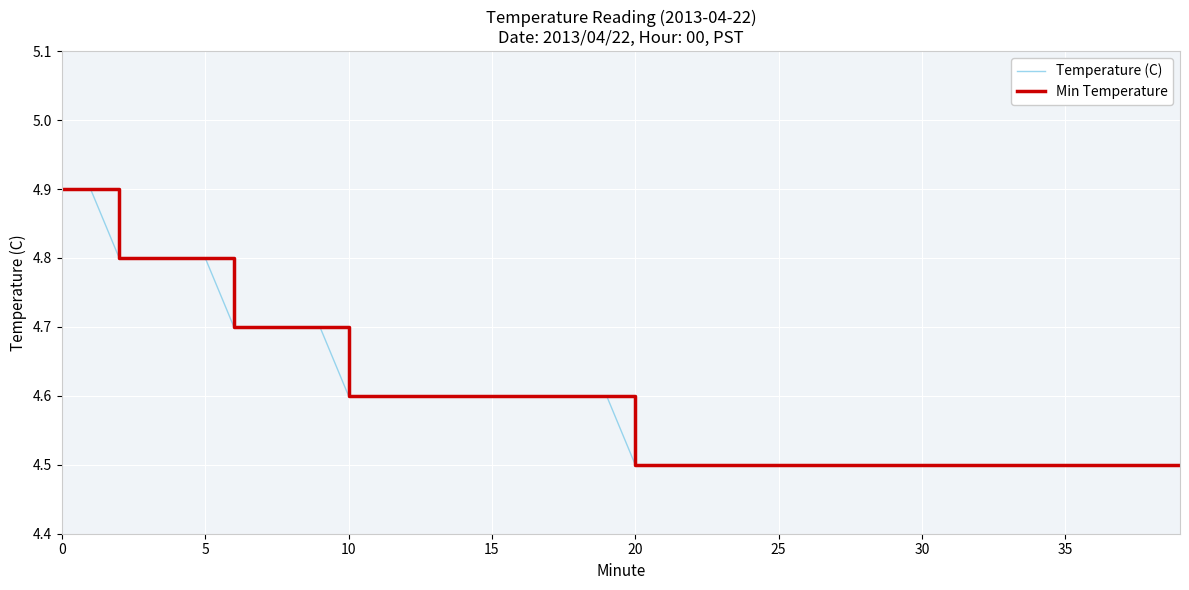

Does the chart display data point markers on the line(s)?

No